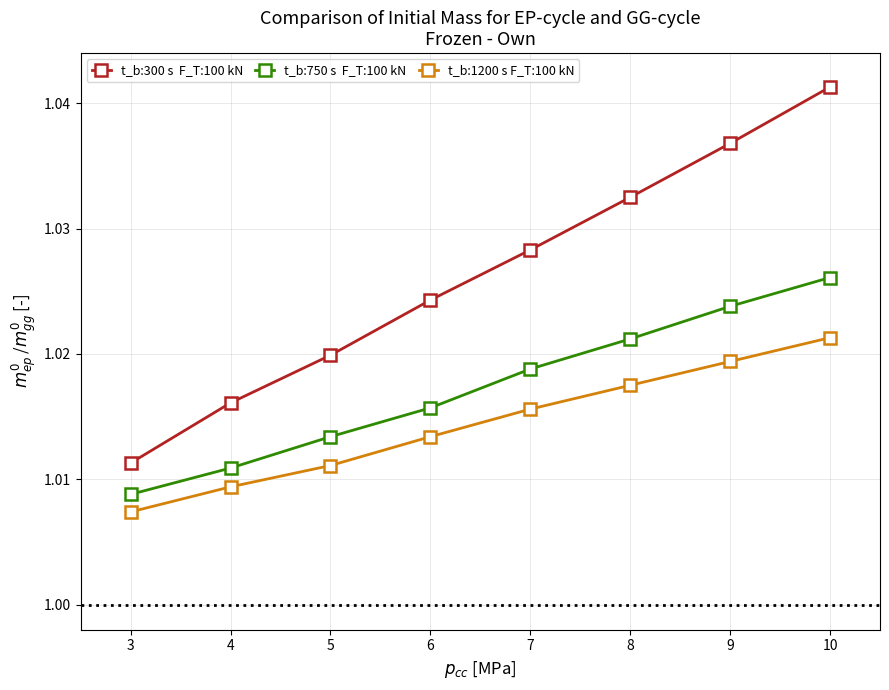

At which category is the sum across all series the highest?

10